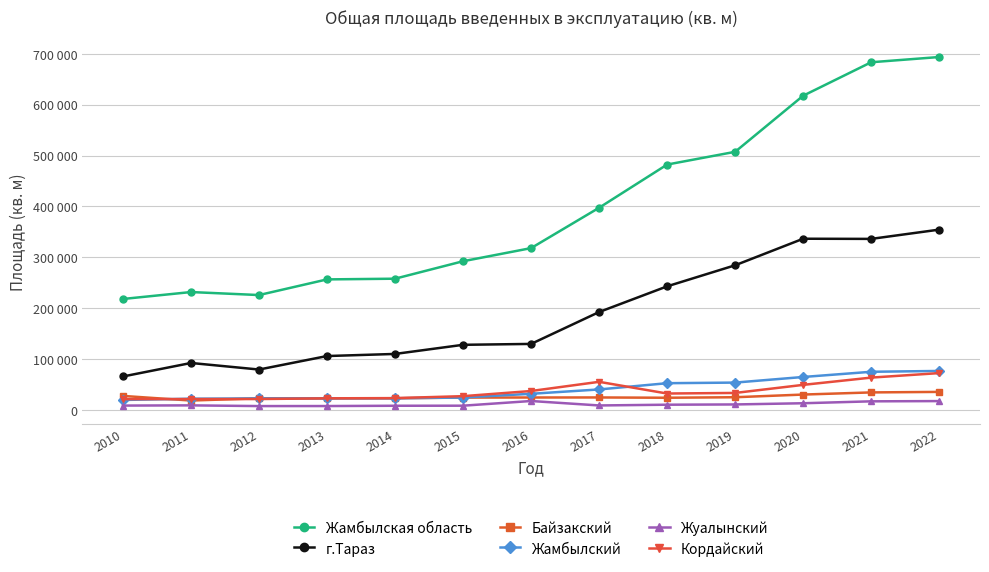

True or false: Жамбылская область has a value of 153815 at 2017.

False